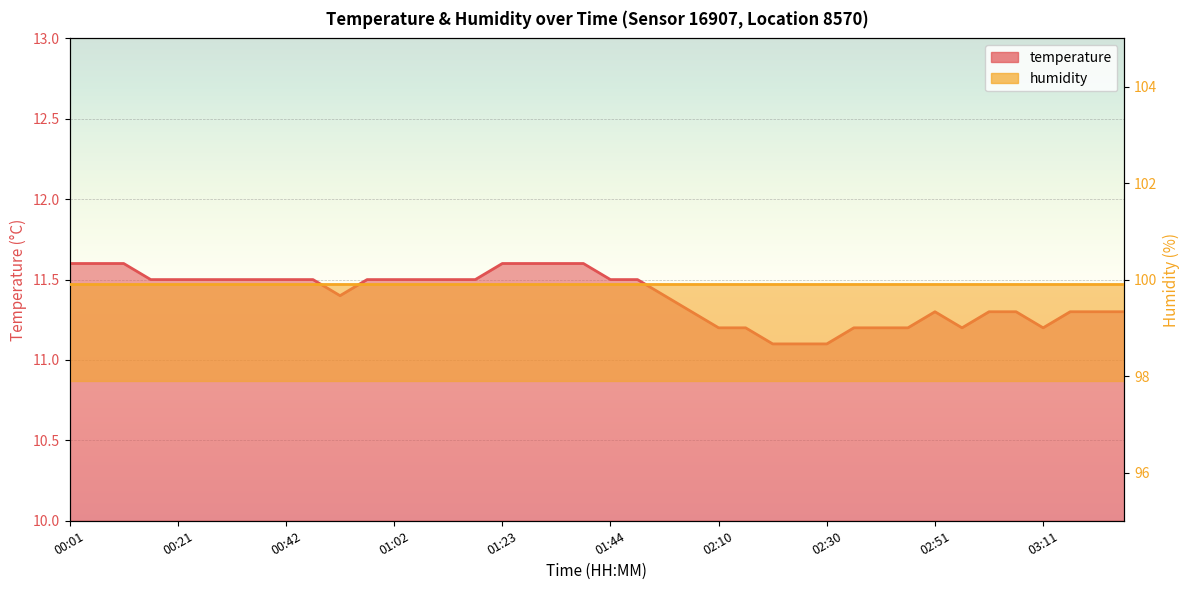

The chart shows a value of 16.5 at 00:27. True or false?

False